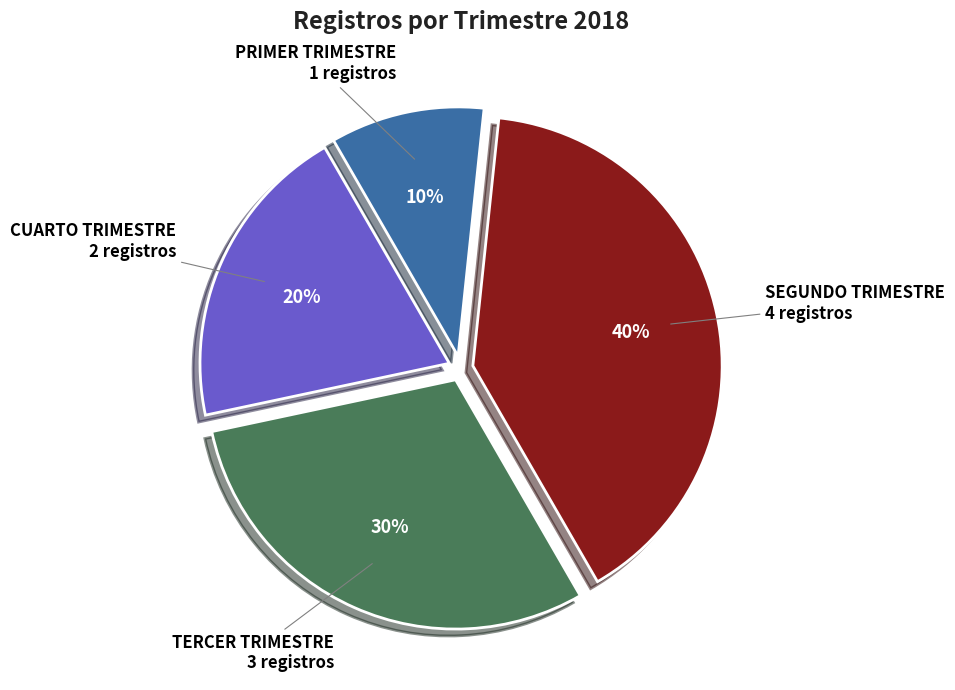

To the nearest percent, what is the combined percentage of SEGUNDO TRIMESTRE and TERCER TRIMESTRE?

70%